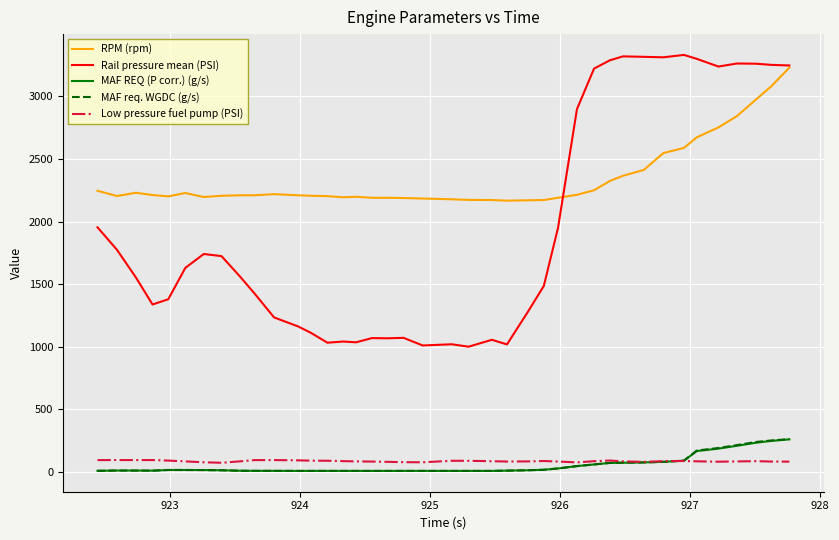

What is the average value of the Low pressure fuel pump (PSI) series?

86.5